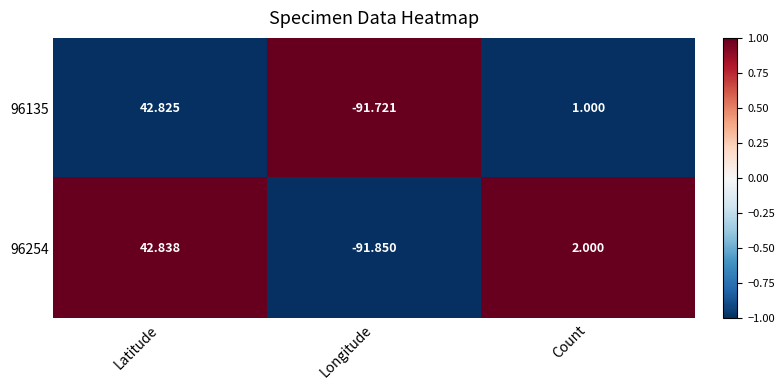

At which category is the sum across all series the highest?

Latitude